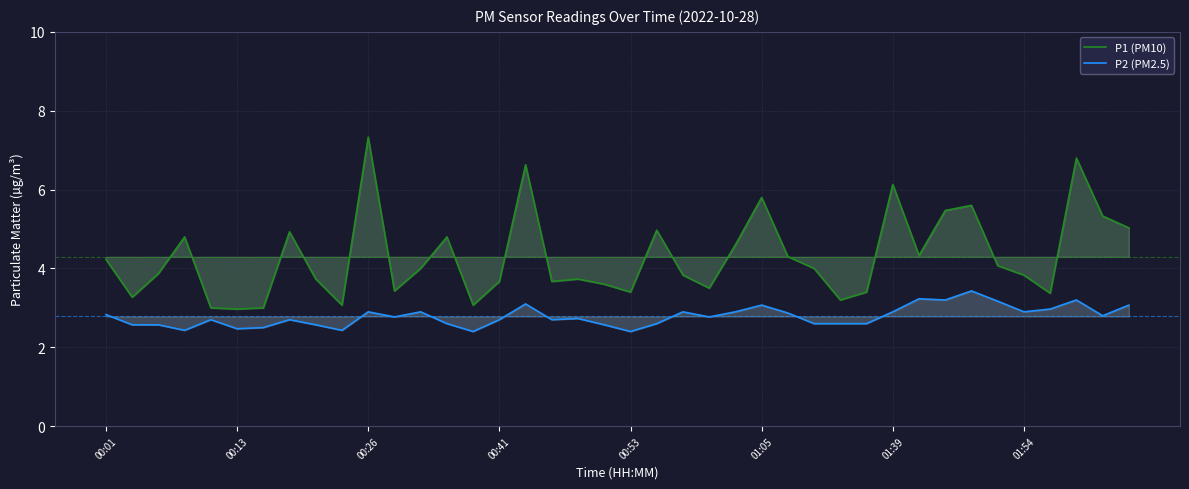

What is the total value across all series at 00:26?

10.2